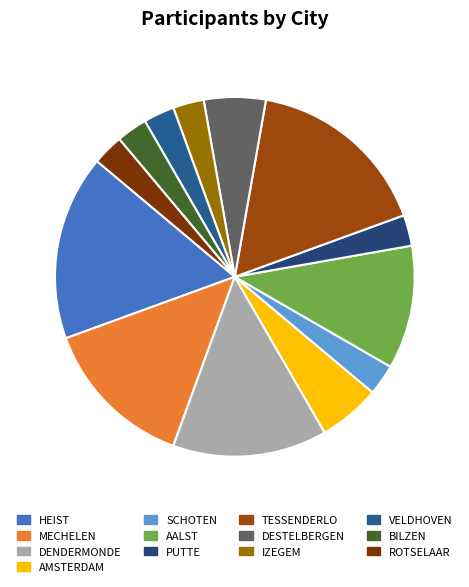

How many segments does this pie chart have?

13